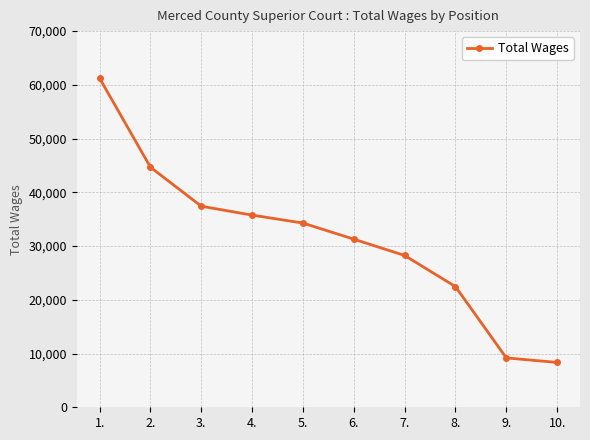

What is the ratio of the value at 9. to the value at 1.?

0.2